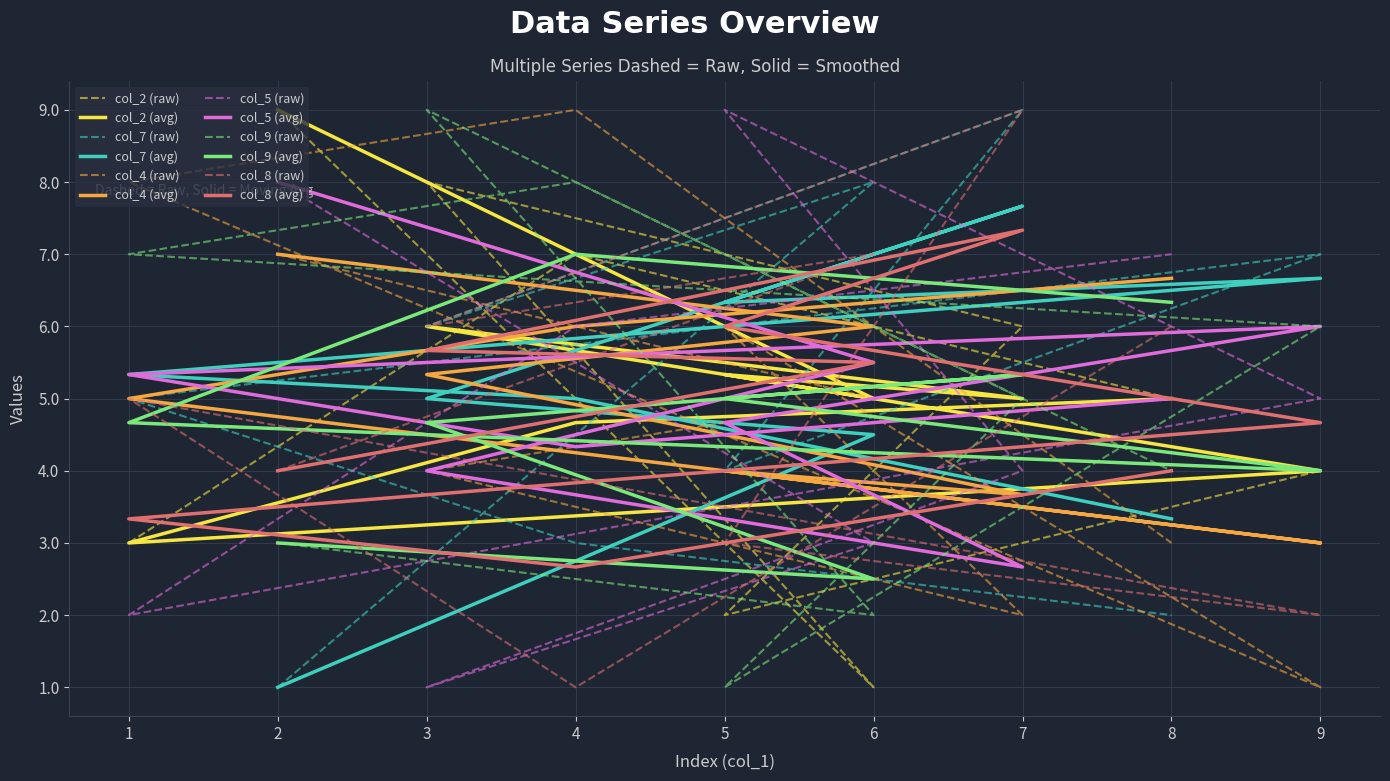

What is the difference between the maximum and minimum values in the col_4 series?

8